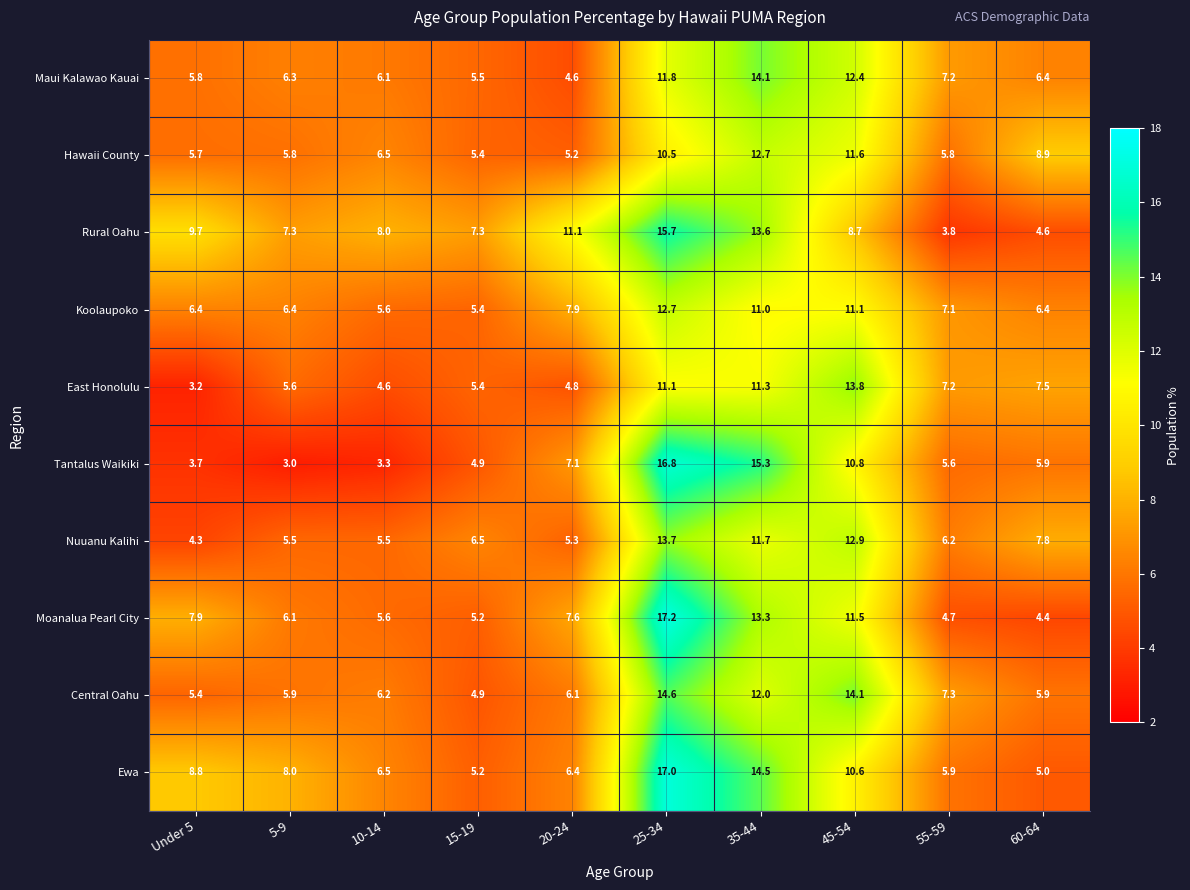

At which label is Koolaupoko closest to 9?

20-24